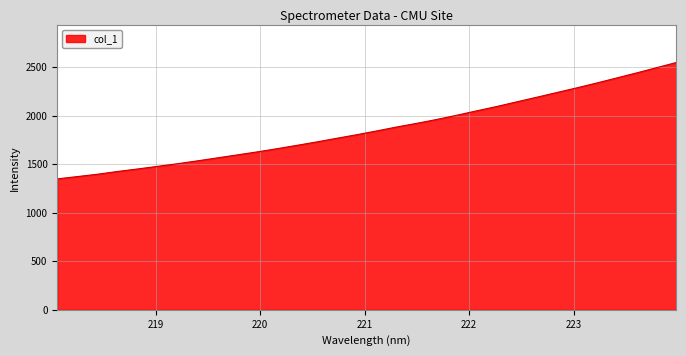

Reading left to right, transcribe all the data shown in this chart.

1349.4	1373.1	1397.0	1425.3	1451.1	1478.0	1505.3	1534.8	1565.6	1596.4	1627.4	1660.5	1695.2	1730.8	1768.2	1805.0	1843.9	1884.5	1922.1	1961.9	2005.1	2050.7	2095.2	2143.0	2190.3	2238.5	2286.8	2336.5	2388.7	2440.6	2494.5	2548.5